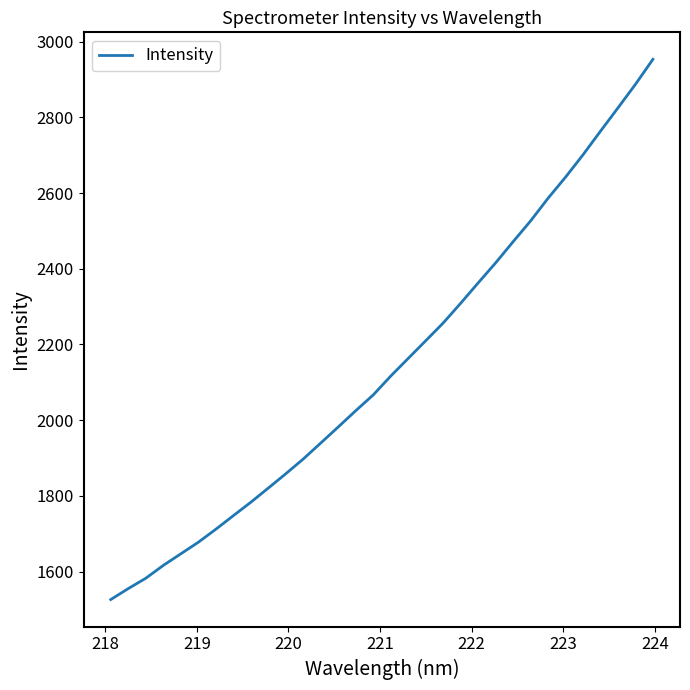

What is the maximum value shown in the chart?

2953.6